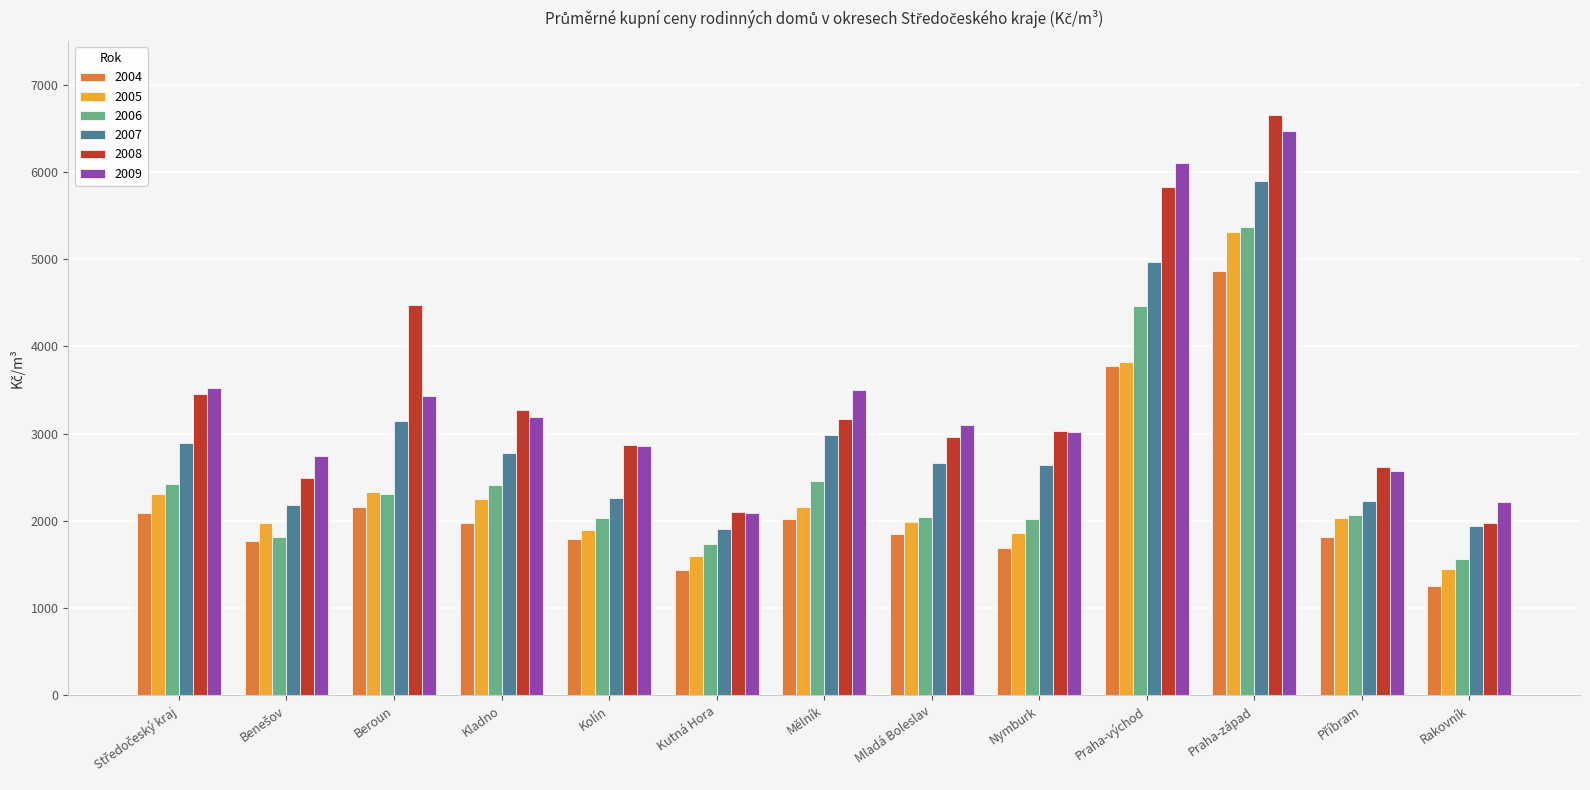

Read the 2009 value at Mělník.

3505.0